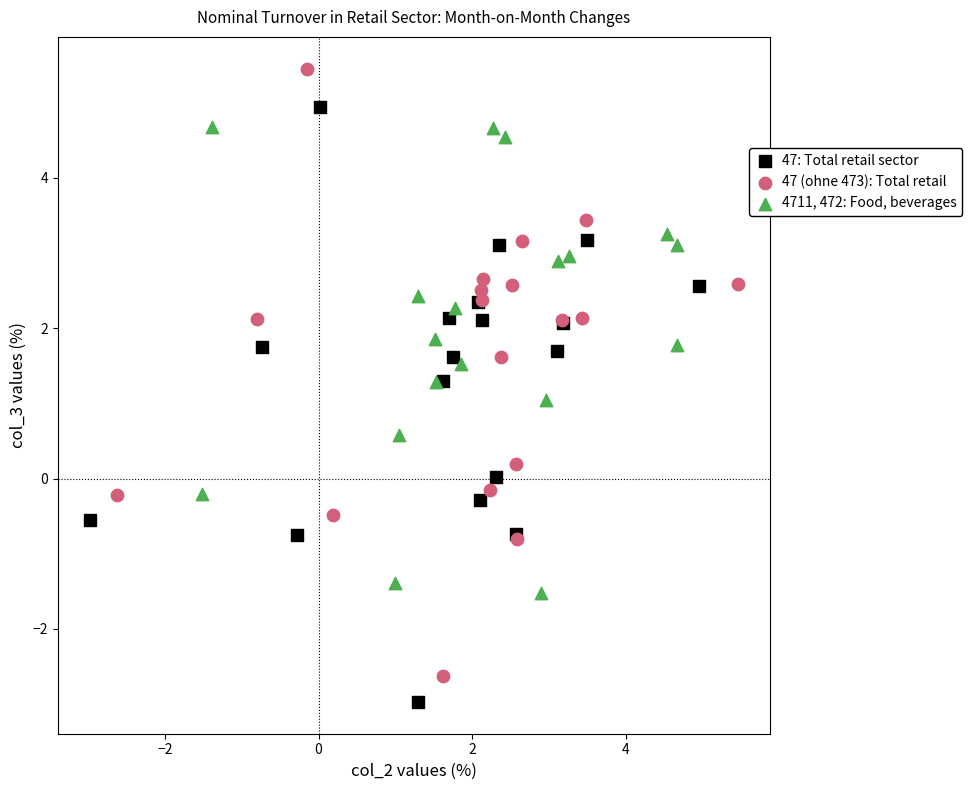

Which series has the widest spread of Y values?

47 (ohne 473): Total retail